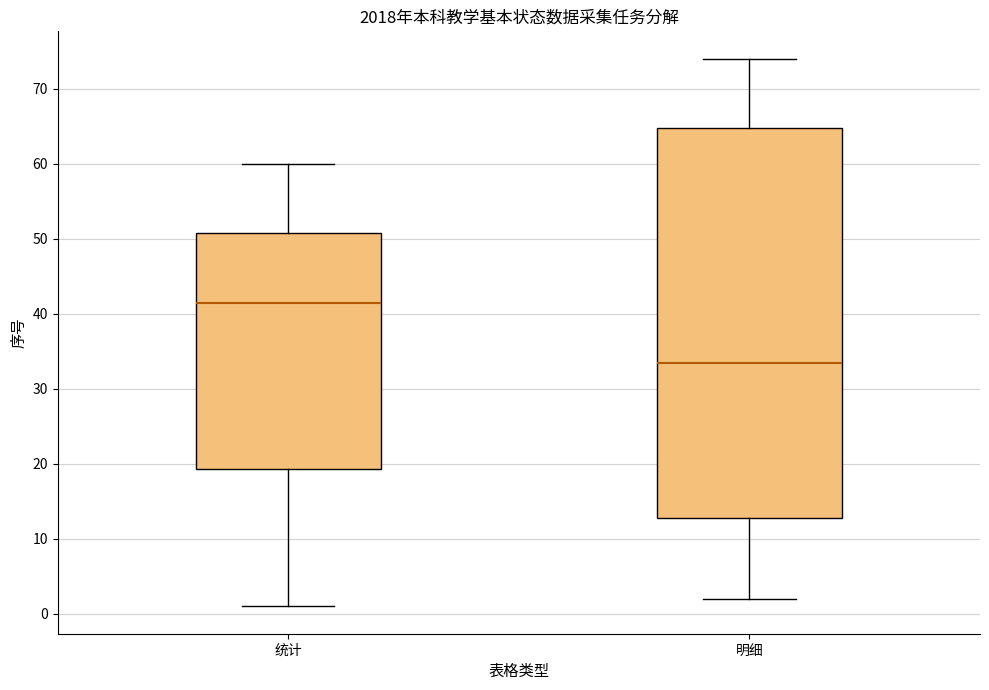

Where is the upper edge of the box for 明细 on the y-axis? The values are not printed on the chart, so give them approximately, as read against the axis.

65